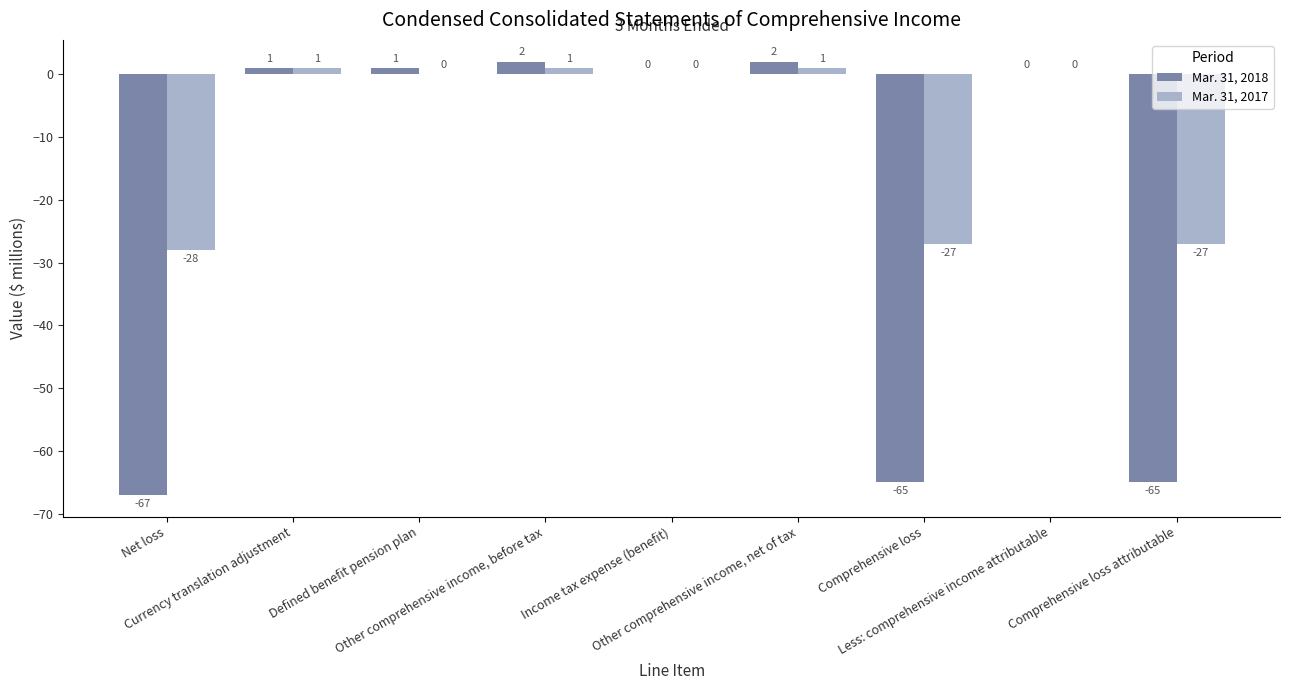

What is the sum of all Mar. 31, 2018 values?

-191